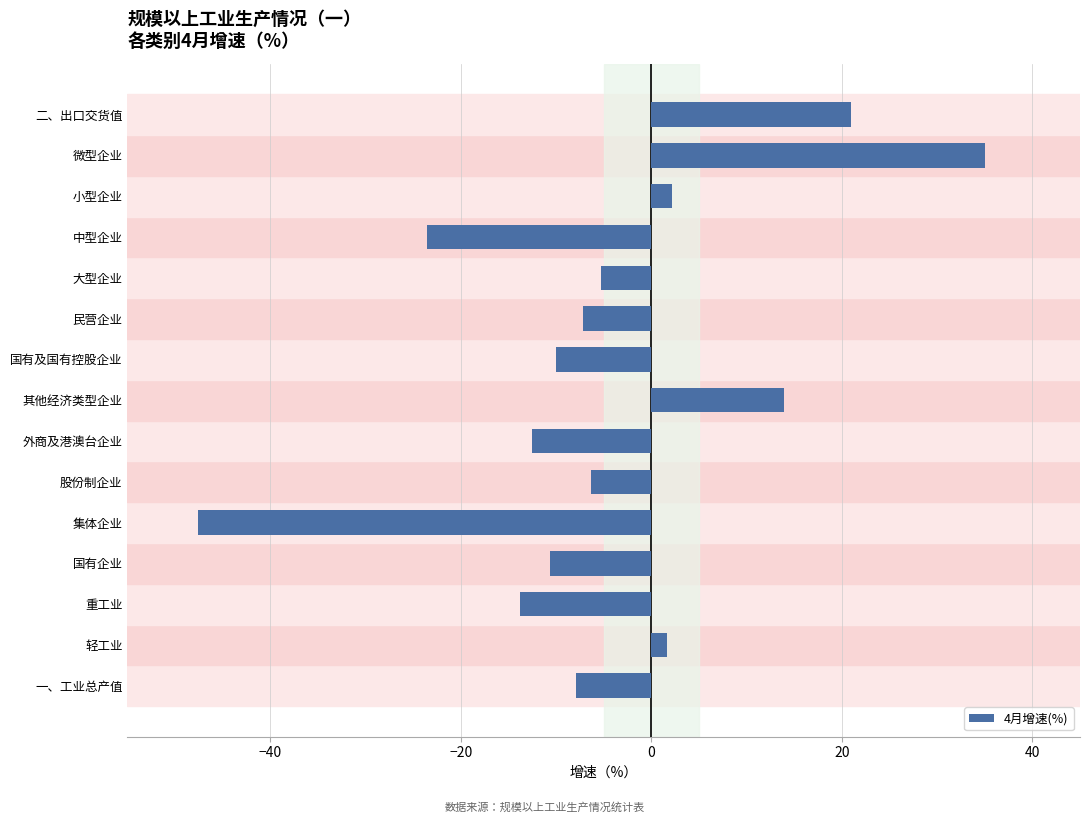

What is the difference between the values at 微型企业 and 中型企业?

58.5